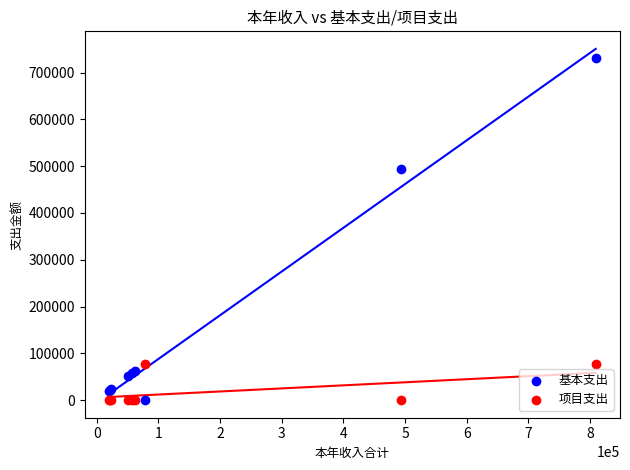

What are all the series names shown in the legend?

基本支出, 项目支出